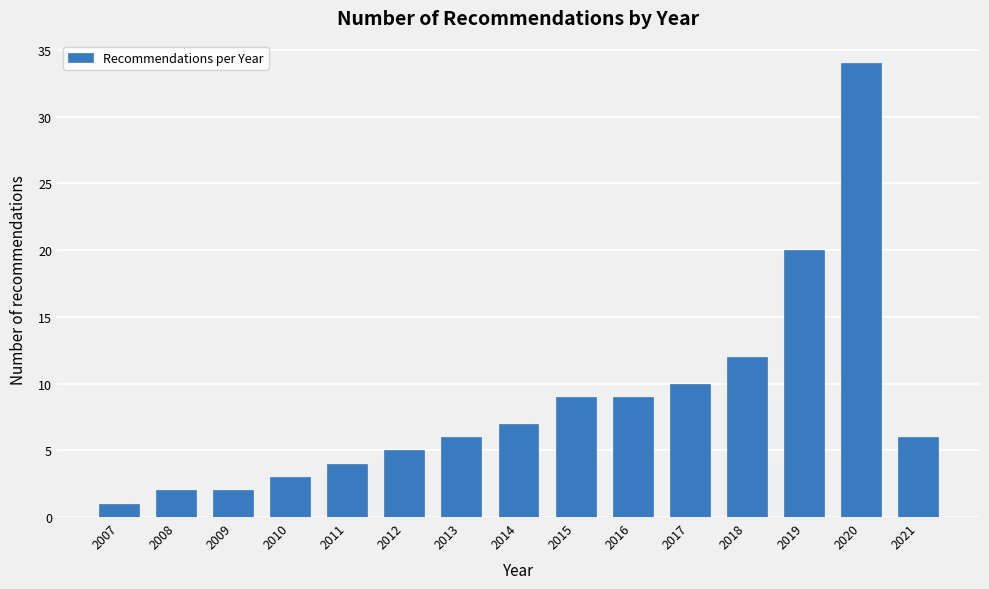

Reading right to left, what are all the values shown in this chart?

2021=6	2020=34	2019=20	2018=12	2017=10	2016=9	2015=9	2014=7	2013=6	2012=5	2011=4	2010=3	2009=2	2008=2	2007=1